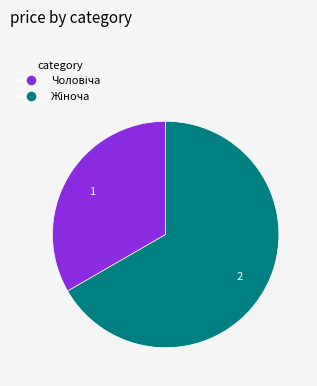

Does any single category account for the majority?

Yes